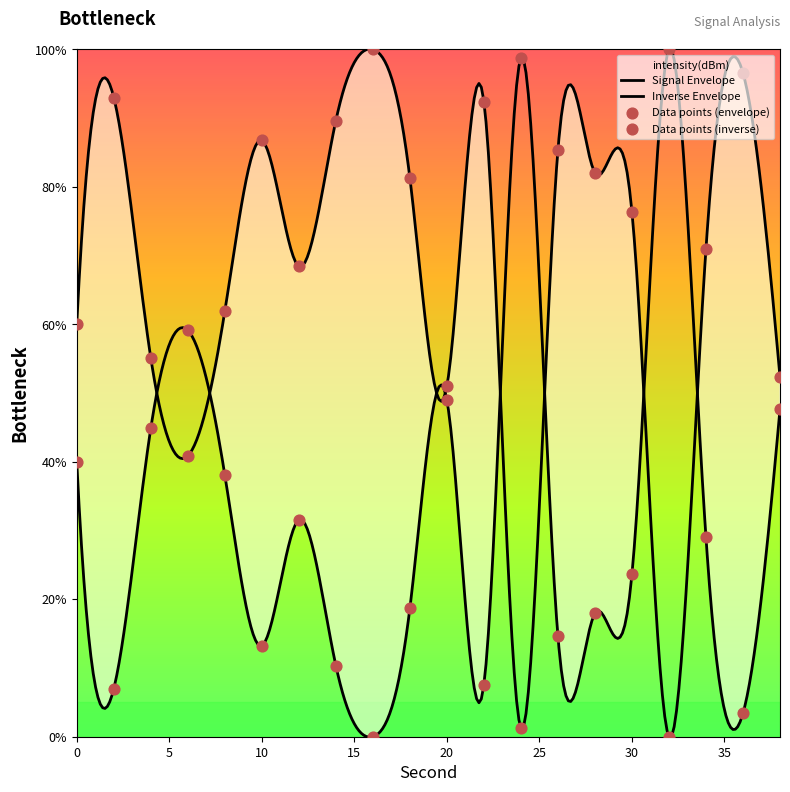

Approximately how many times larger is the value at 14 compared to 2?

1.5